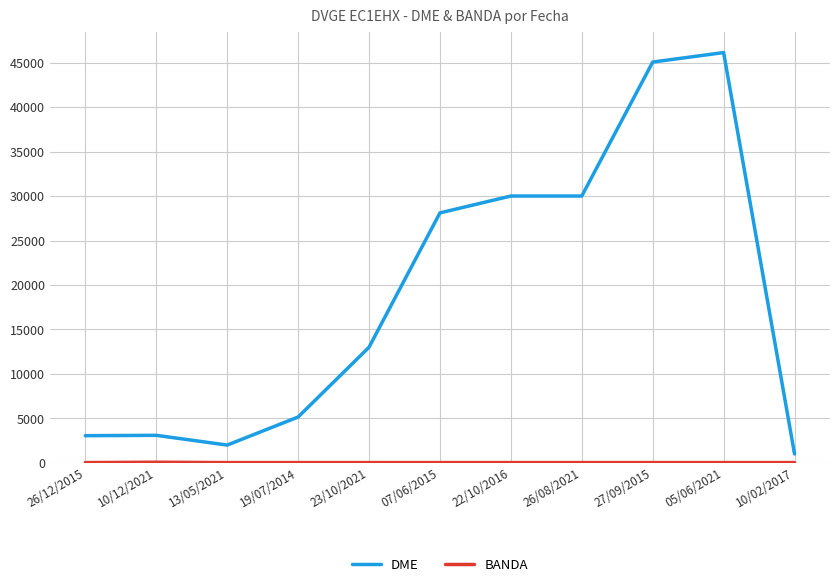

How many lines are shown in the chart?

2